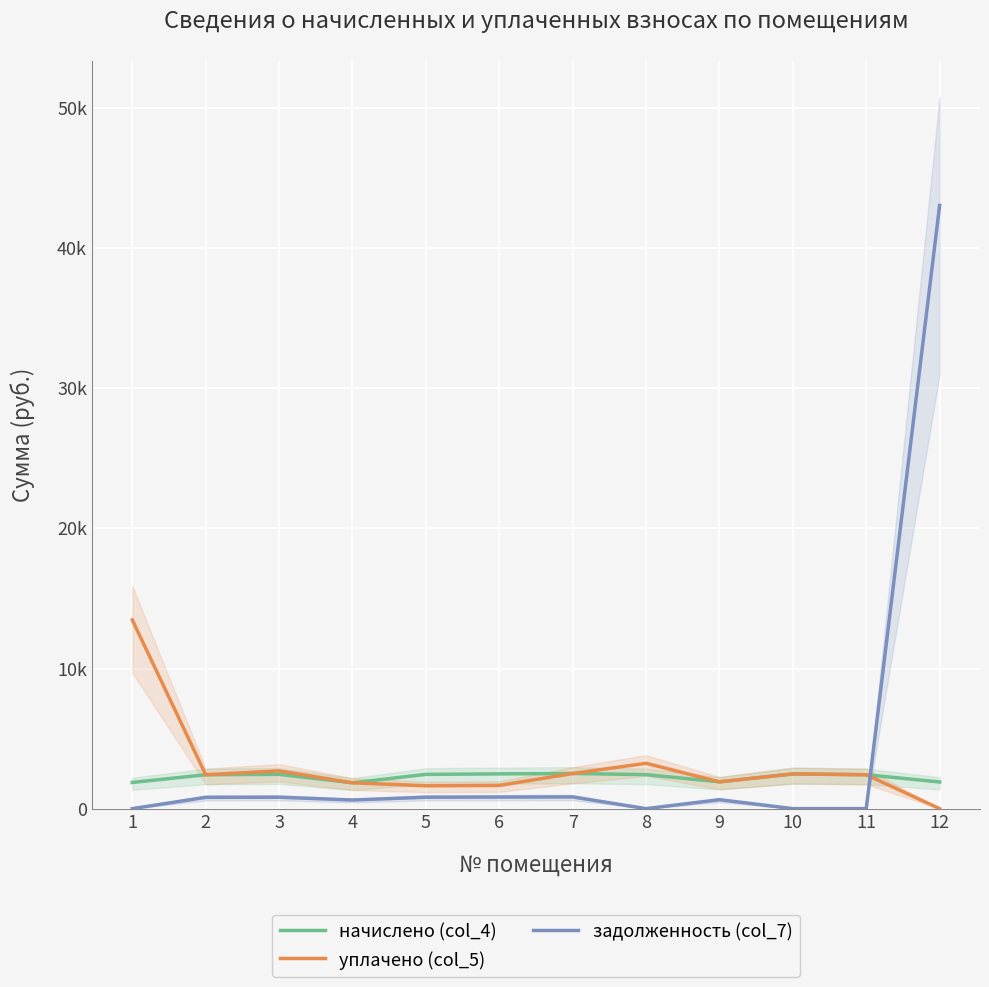

What is the value of the начислено (col_4) point at the 2nd from the left?

2419.6